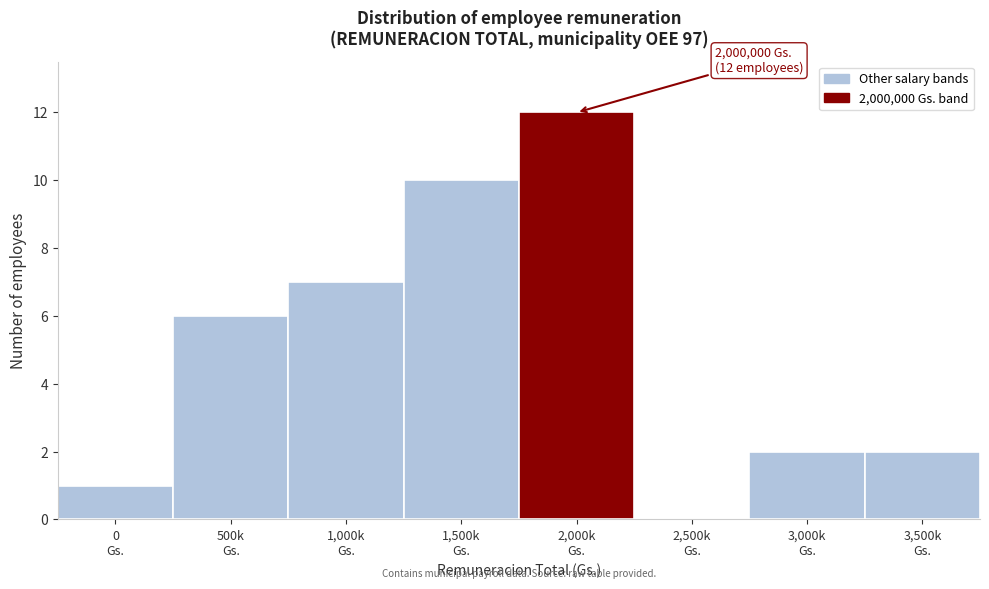

What is the greatest value displayed?

12